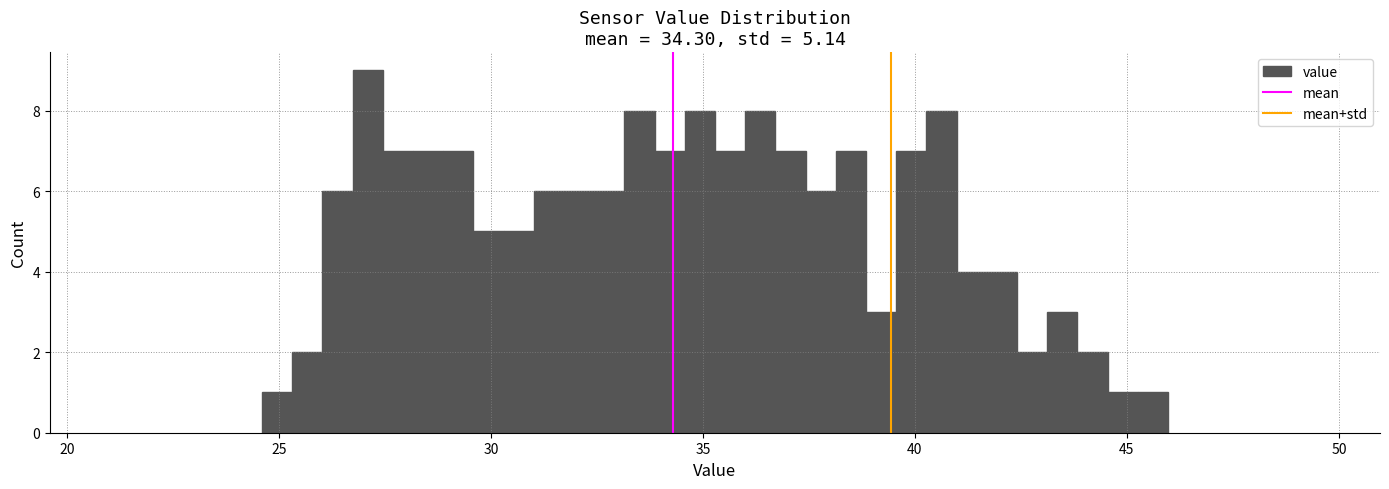

Around what value on the x-axis is the tallest bar? Give the approximate position of its centre, as read against the axis.

27.0